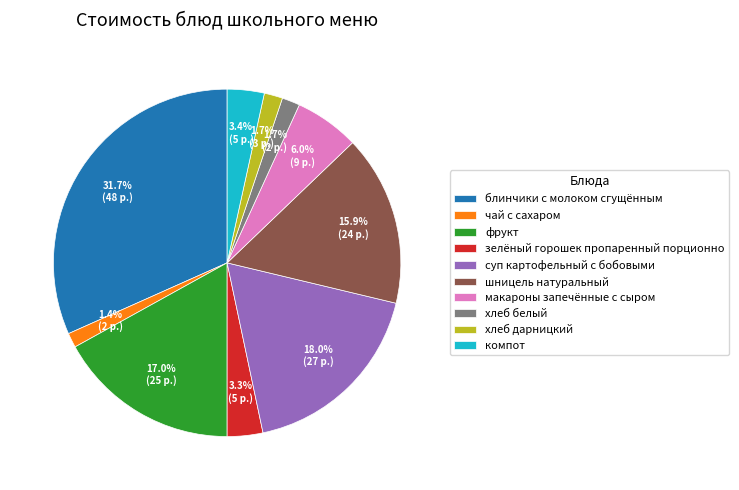

Between блинчики с молоком сгущённым and суп картофельный с бобовыми, which is larger?

блинчики с молоком сгущённым